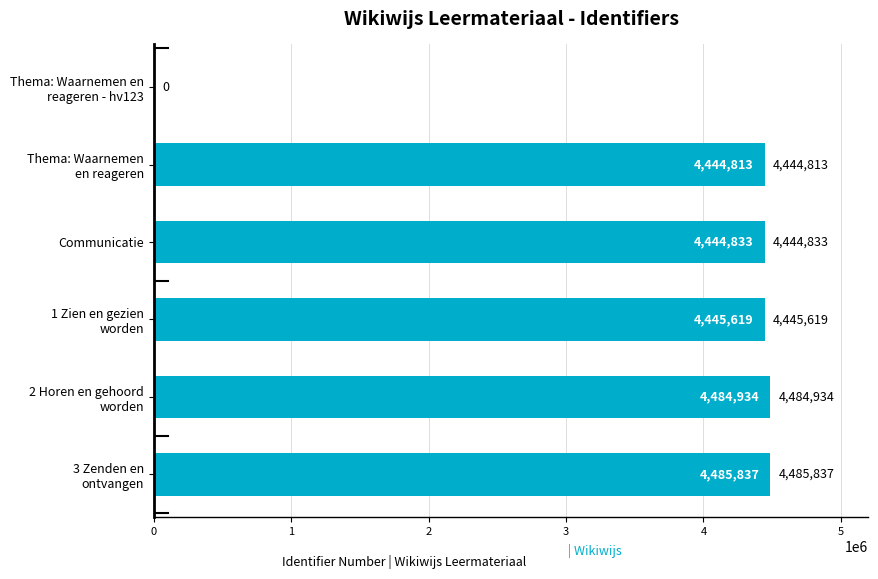

What is the greatest value displayed?

4485837